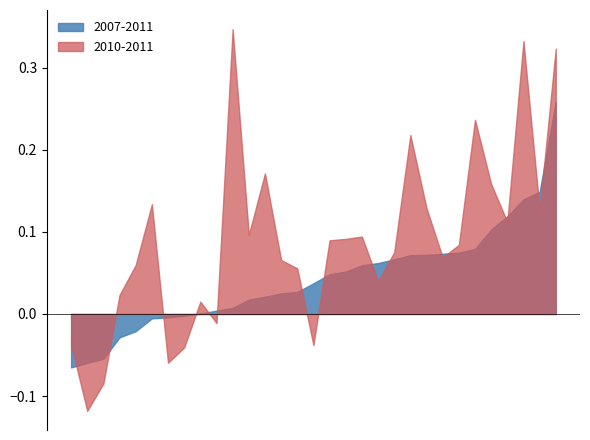

List the series in order of their peak value, highest first.

2010-2011, 2007-2011